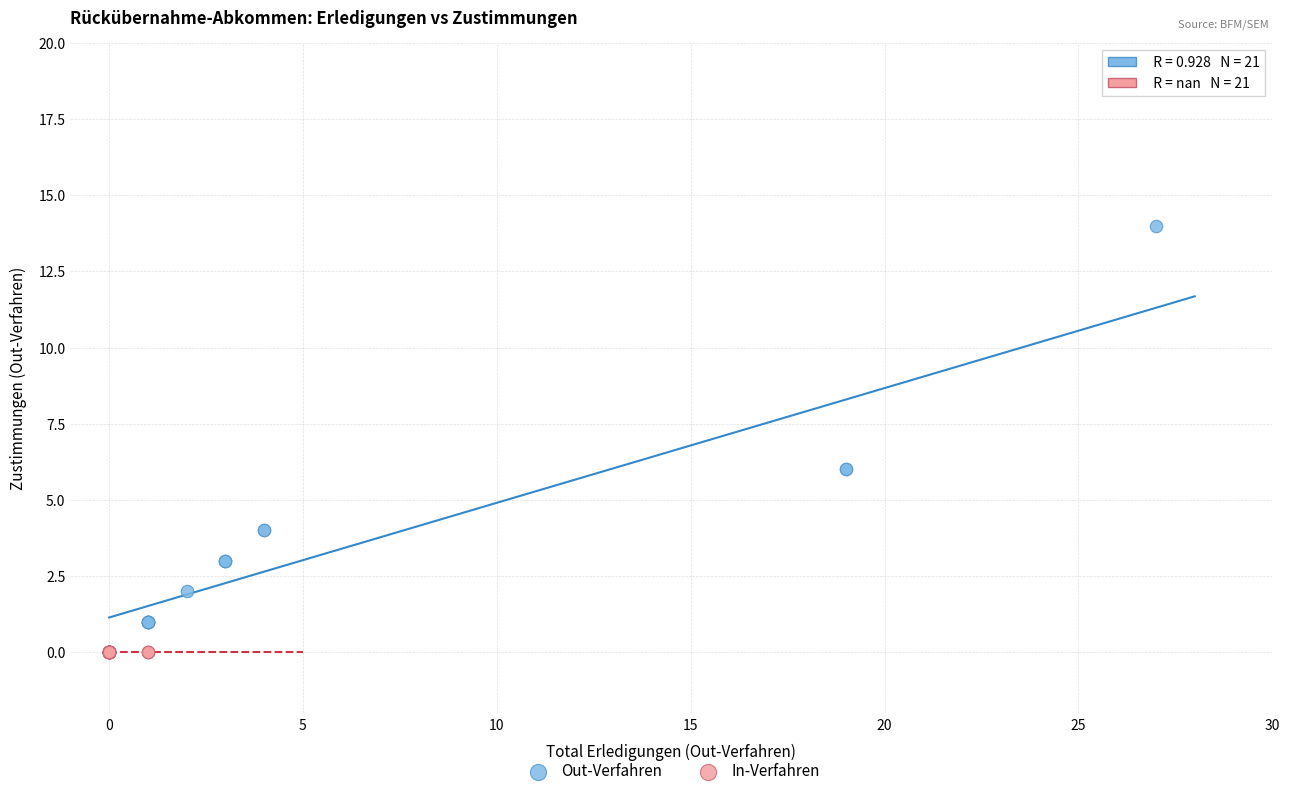

Which series contains the highest Y value?

Out-Verfahren